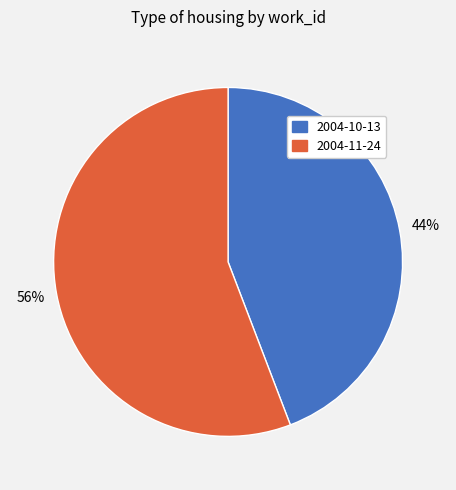

What is the ratio of the value at 2004-11-24 to the value at 2004-10-13?

1.3